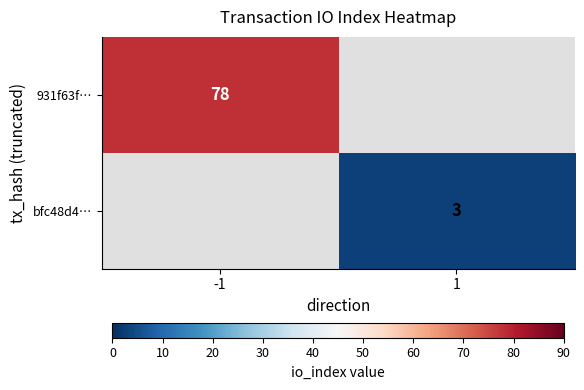

True or false: bfc48d4… has a value of 3 at 1.

True